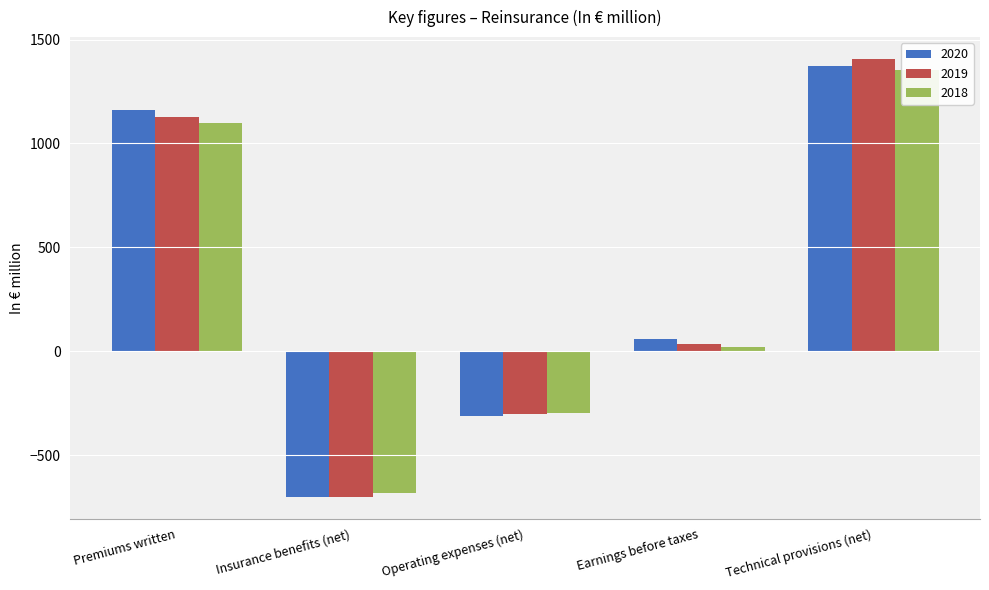

Is it true that 2018 equals -299.6 at Operating expenses (net)?

True